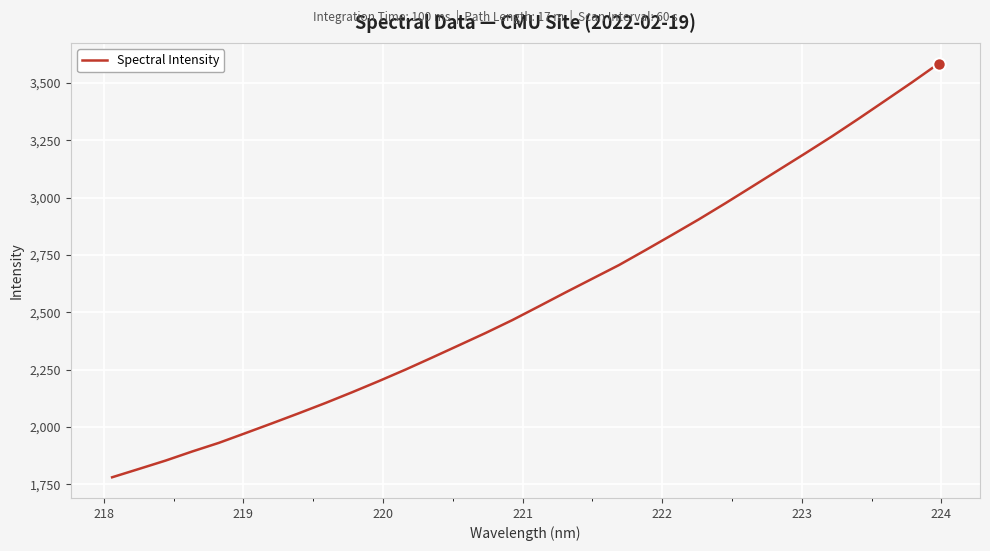

What is the minimum value shown in the chart?

1781.1